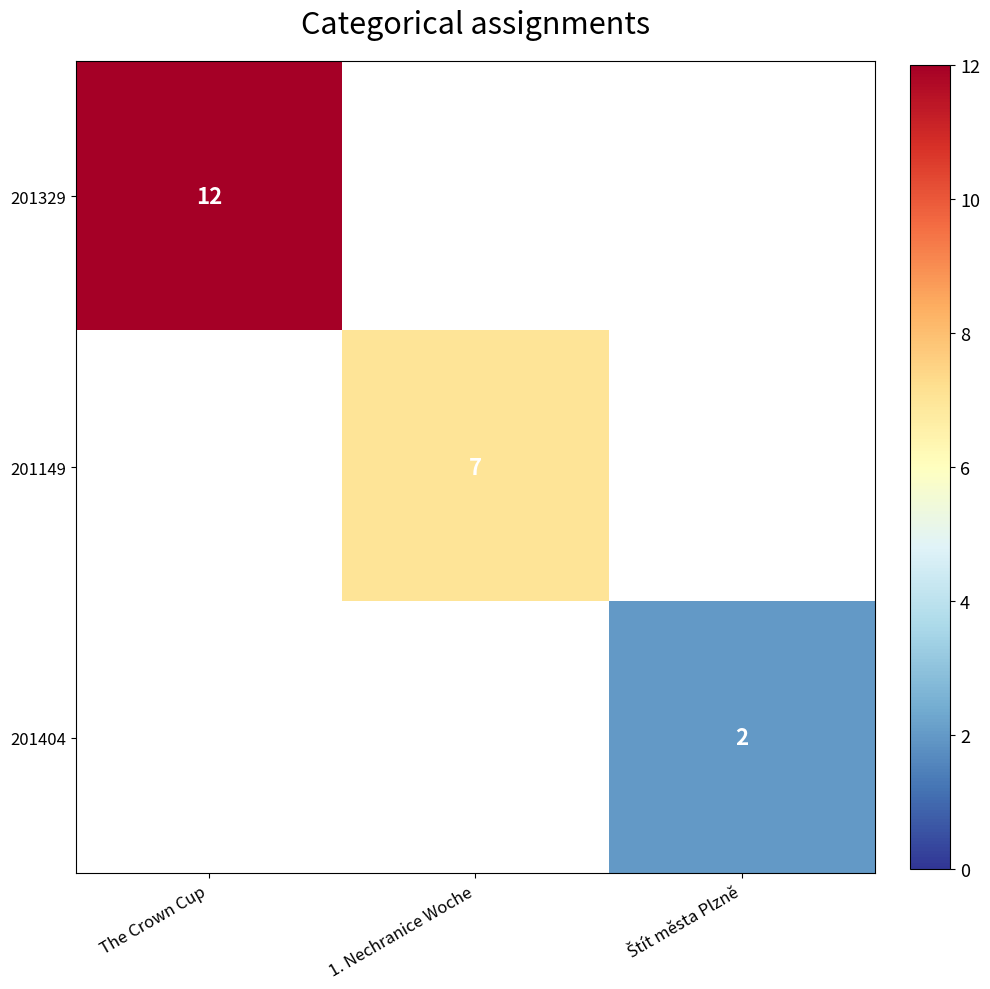

How many categories are shown in the chart?

3